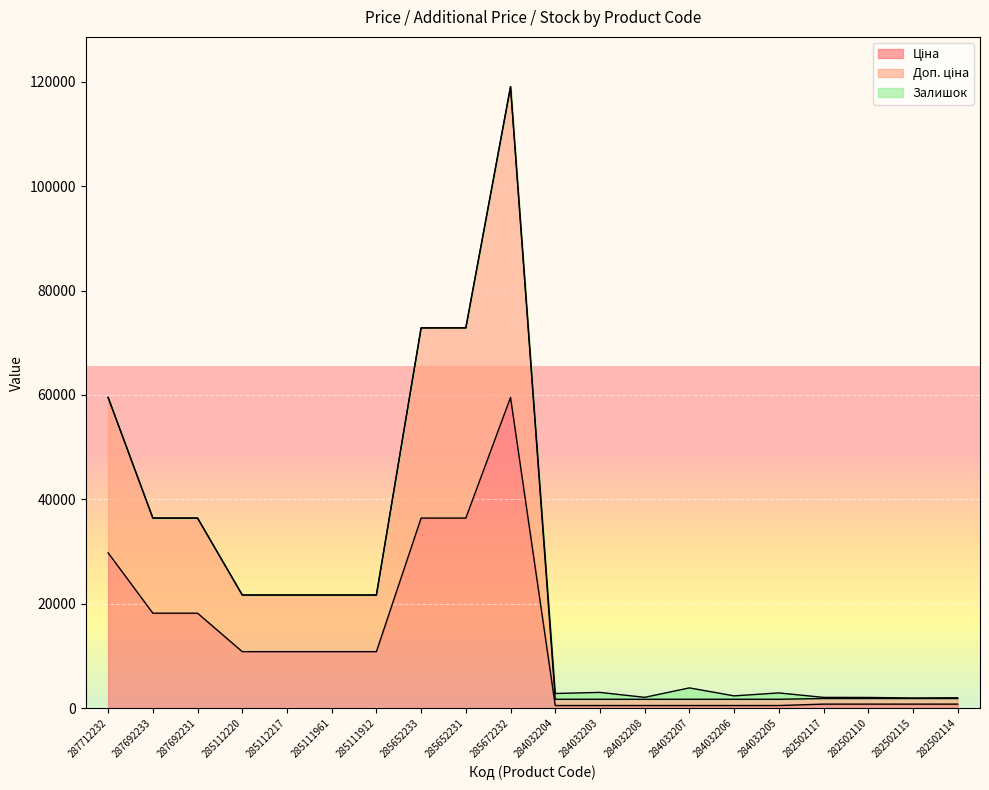

Between 285652233 and 284032204, which series saw the biggest shift?

Доп. ціна